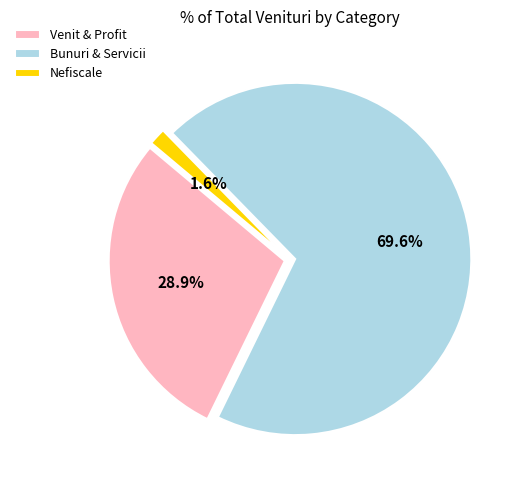

What is the ratio of the value at Bunuri & Servicii to the value at Venit & Profit?

2.4